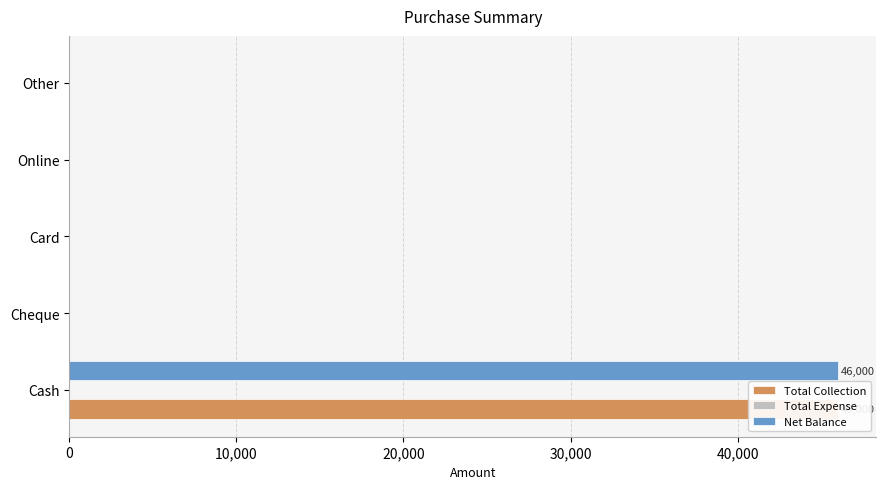

At how many categories does at least one series exceed 12352?

1